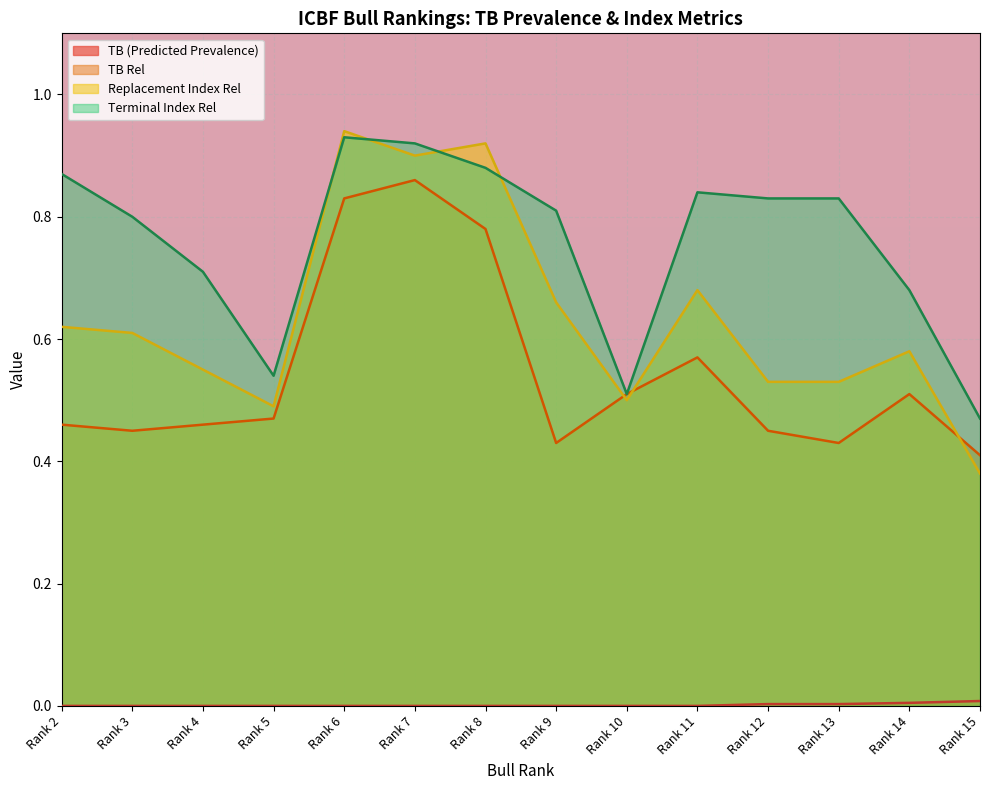

What is the total value across all series at Rank 5?

1.5